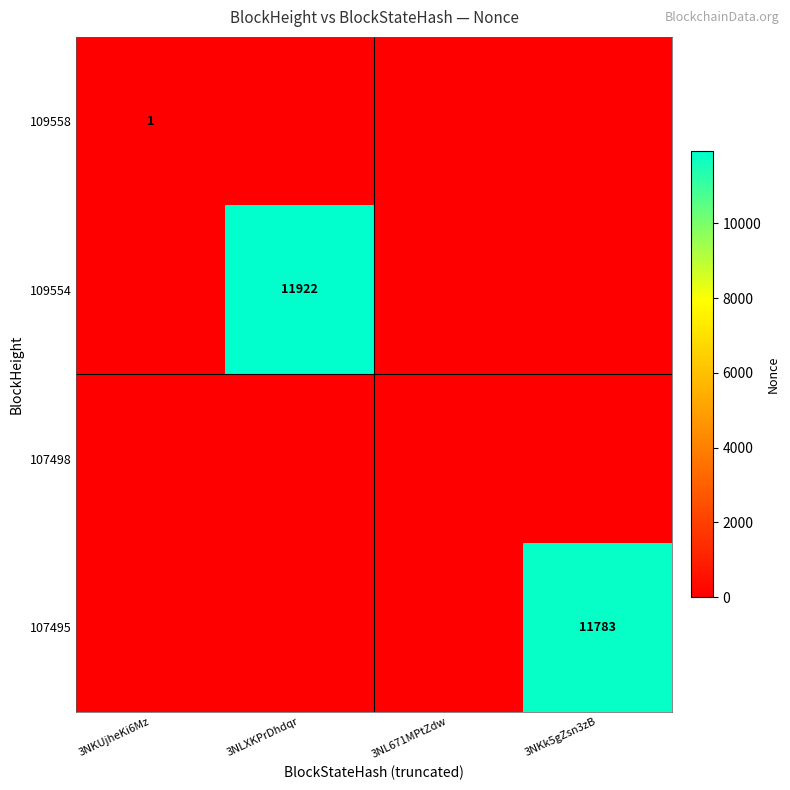

At which label is 109554 closest to 5961?

3NKUjheKi6Mz